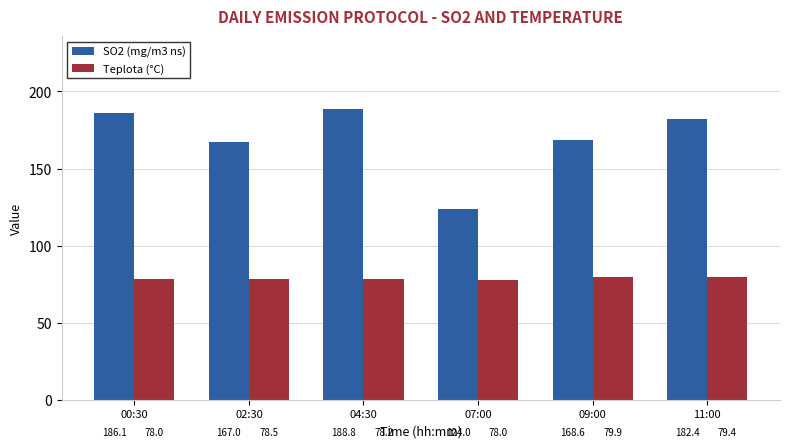

What is the approximate value of Teplota (°C) at 11:00?

79.4